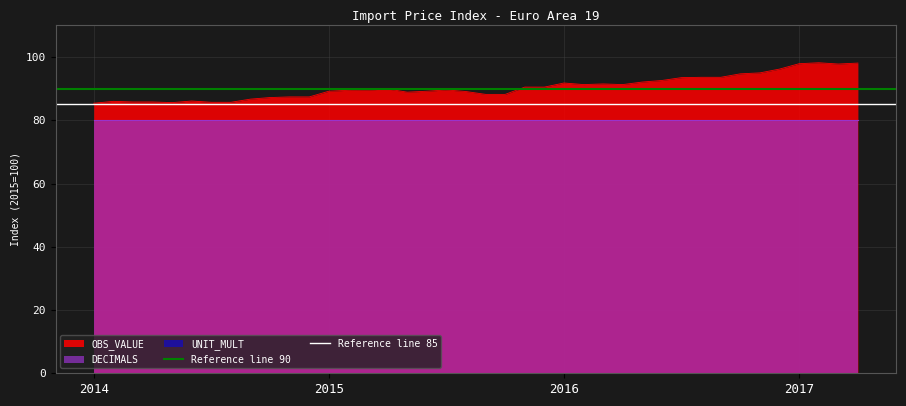

What is the average value of the Reference line 85 series?

85